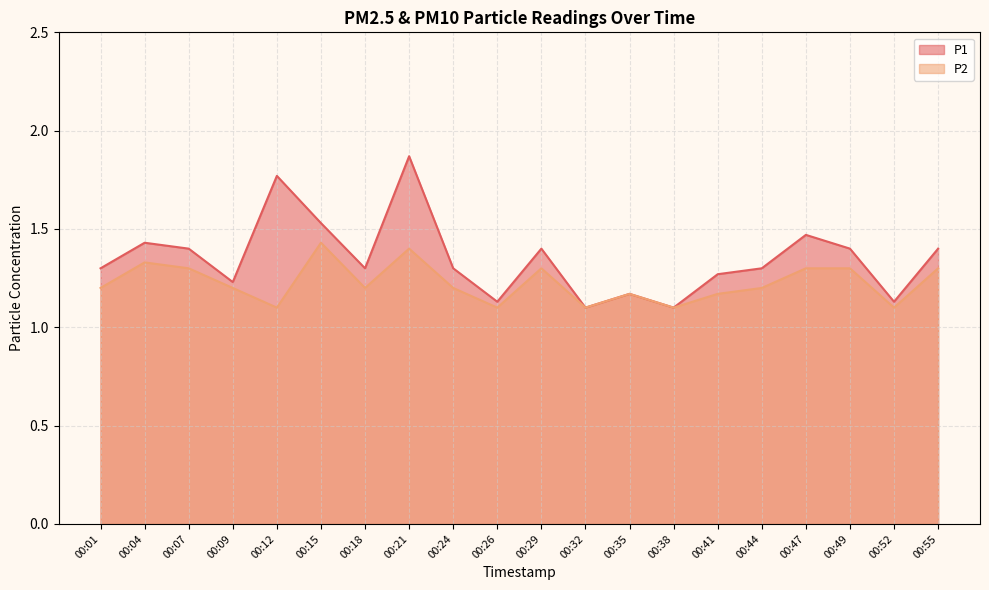

Reading left to right, list all the values displayed in this chart.

P1: 00:01=1.3	00:04=1.4	00:07=1.4	00:09=1.2	00:12=1.8	00:15=1.5	00:18=1.3	00:21=1.9	00:24=1.3	00:26=1.1	00:29=1.4	00:32=1.1	00:35=1.2	00:38=1.1	00:41=1.3	00:44=1.3	00:47=1.5	00:49=1.4	00:52=1.1	00:55=1.4
P2: 00:01=1.2	00:04=1.3	00:07=1.3	00:09=1.2	00:12=1.1	00:15=1.4	00:18=1.2	00:21=1.4	00:24=1.2	00:26=1.1	00:29=1.3	00:32=1.1	00:35=1.2	00:38=1.1	00:41=1.2	00:44=1.2	00:47=1.3	00:49=1.3	00:52=1.1	00:55=1.3